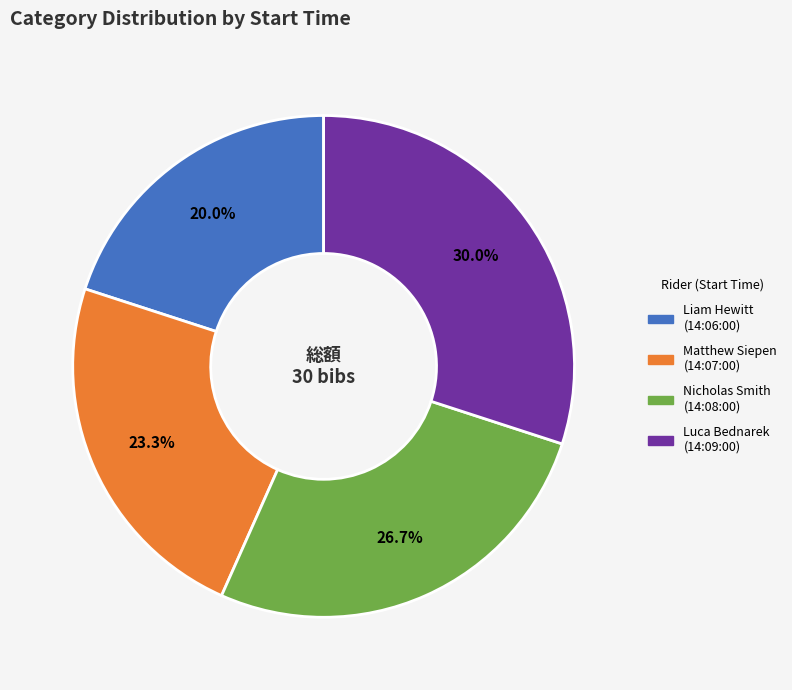

Does any single category account for the majority?

No